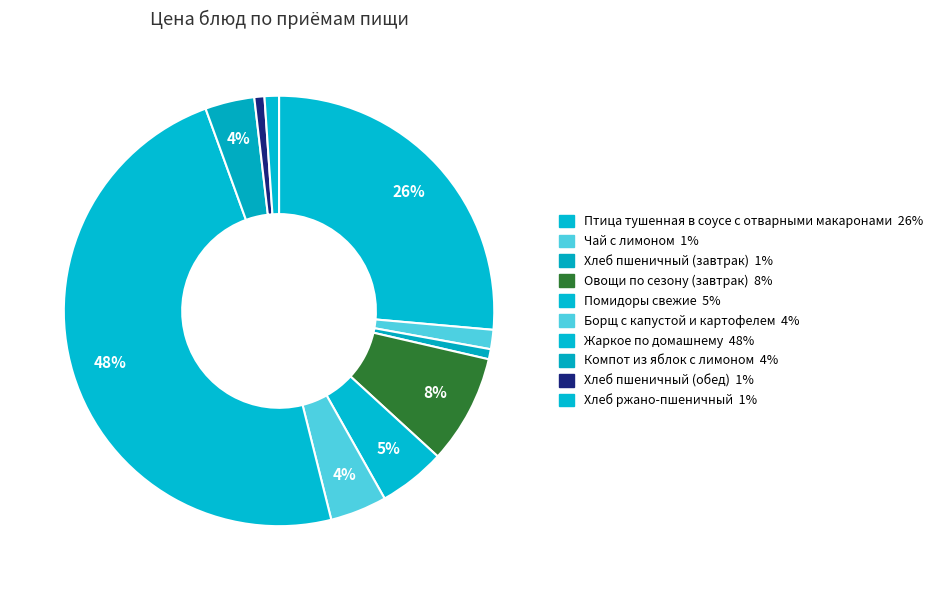

How many slices are in this pie chart?

10